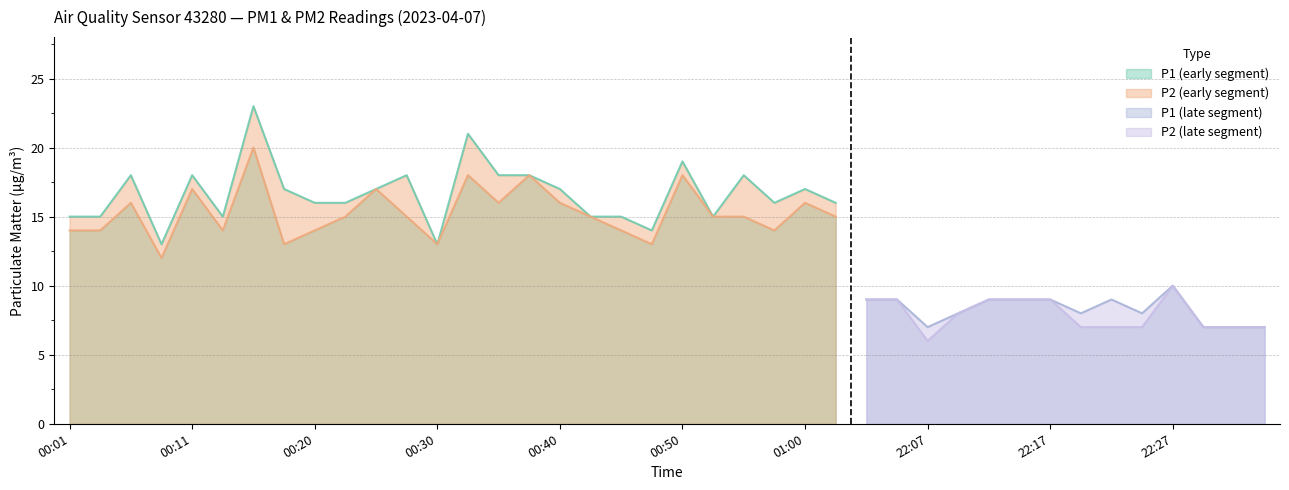

True or false: P2 and P1 intersect in this chart.

False